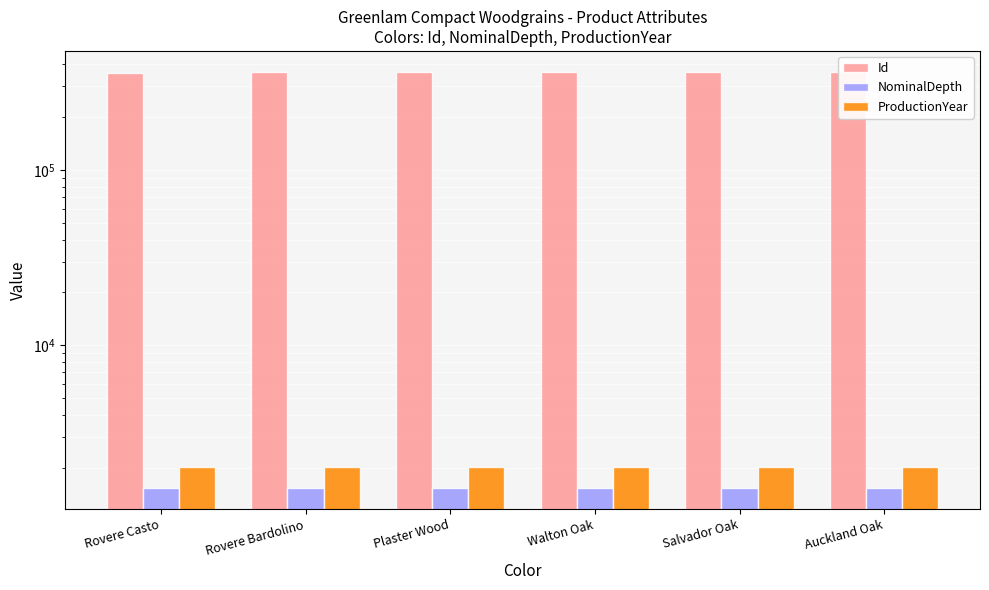

Which series changed the most between Plaster Wood and Auckland Oak?

Id